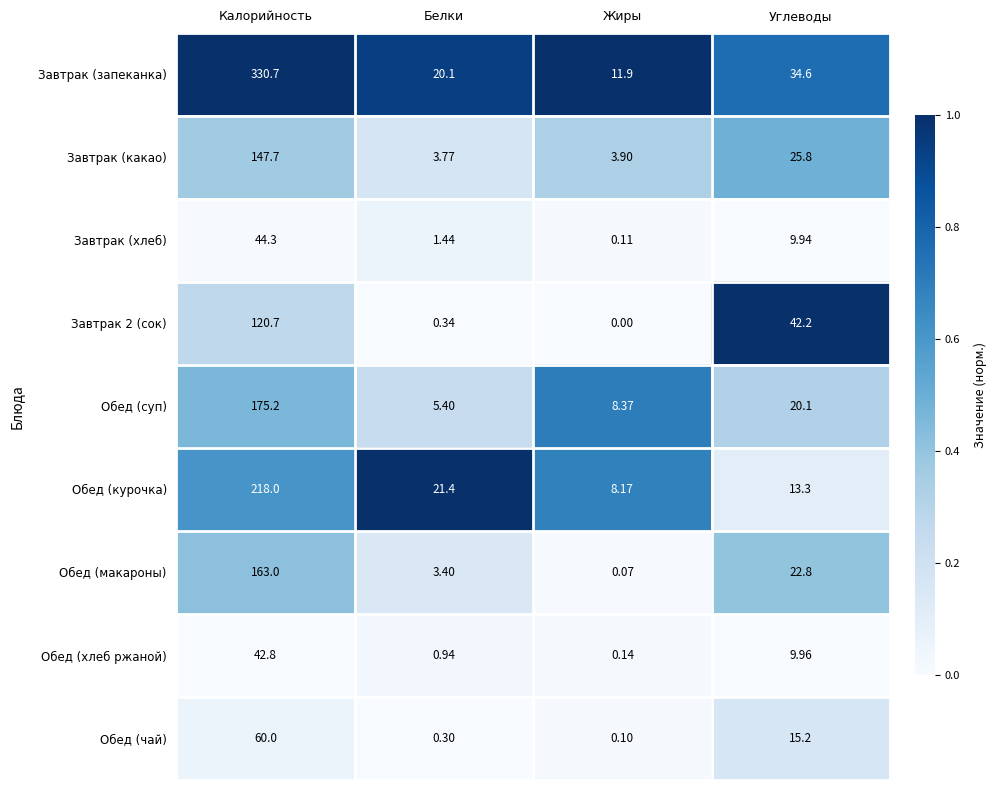

Rank the categories by Обед (чай) value from highest to lowest.

Калорийность, Углеводы, Белки, Жиры